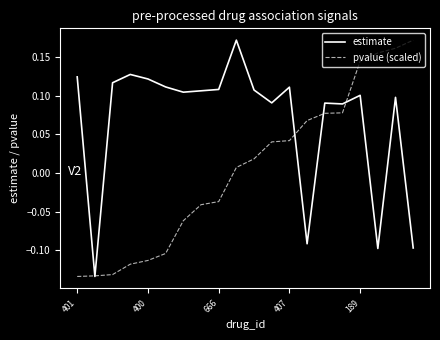

Which series has the largest total across all categories?

estimate